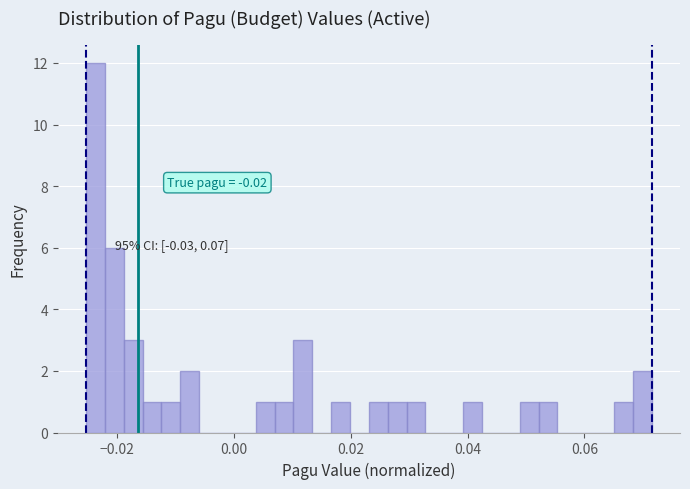

Around what value on the x-axis is the tallest bar? Give the approximate position of its centre, as read against the axis.

-0.024